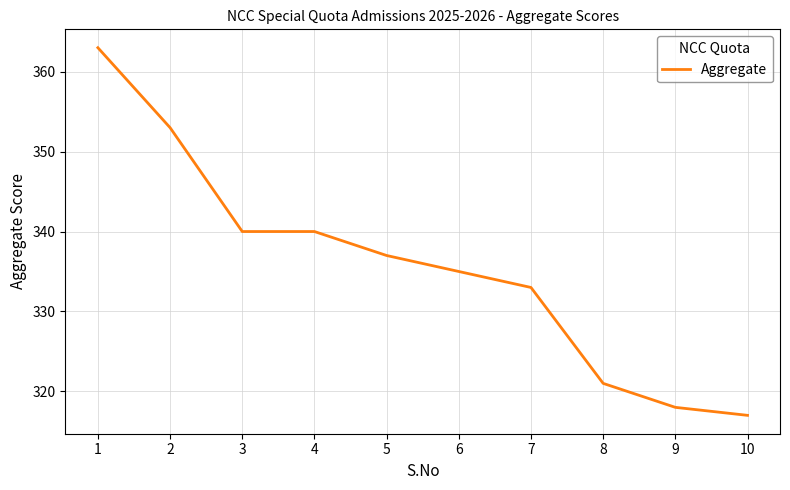

The chart shows a value of 530 at 6. True or false?

False